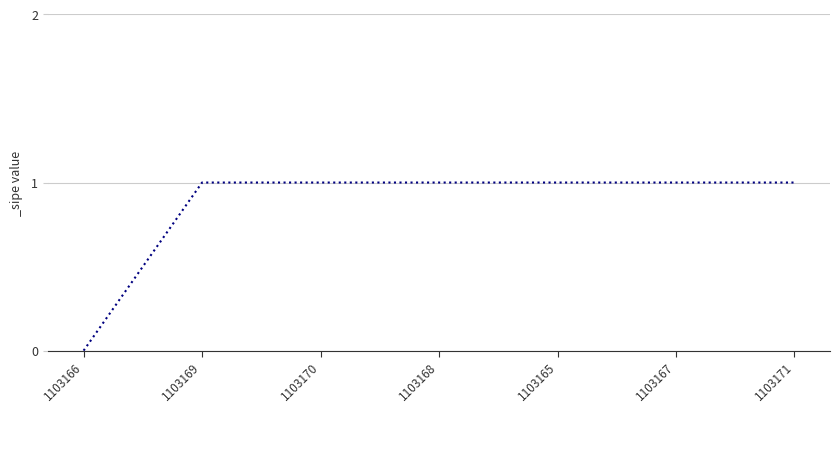

What position from the right is 1103168?

4